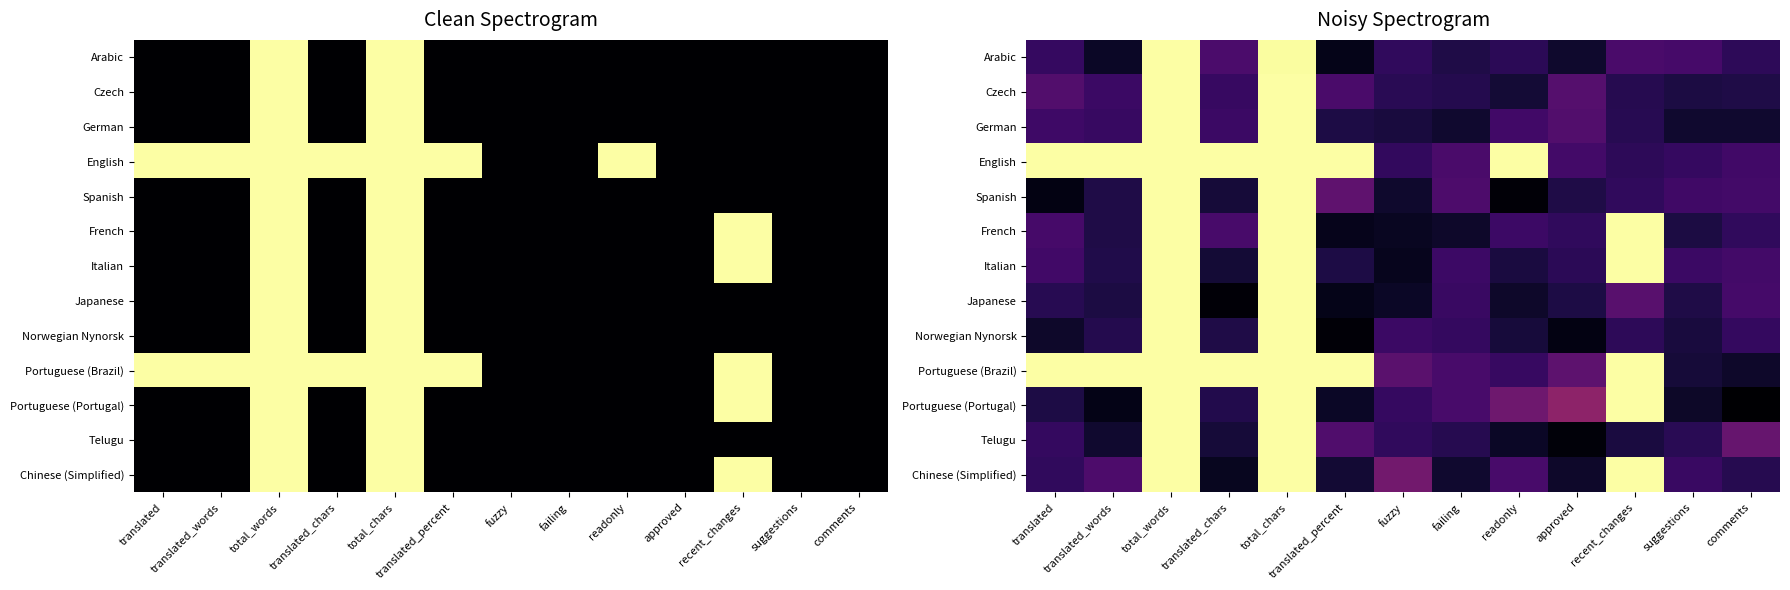

What is the spread (max minus min) of values at translated_chars?

1.0